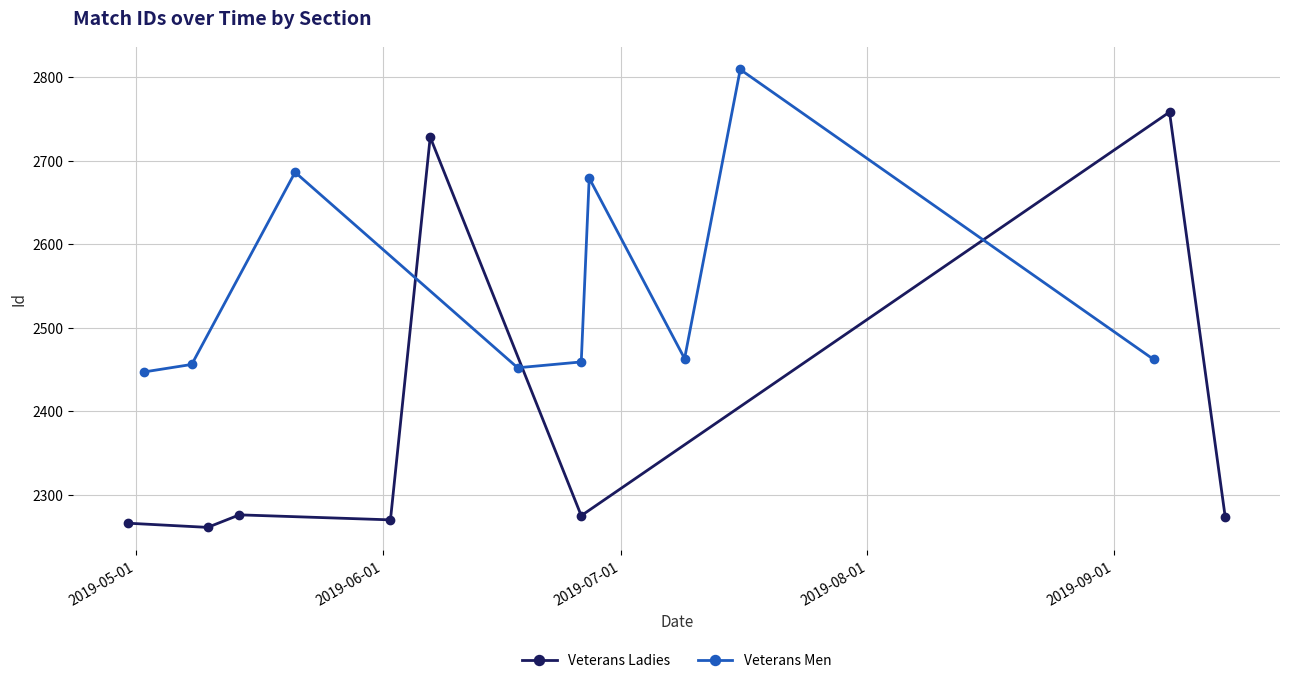

What is the value of the Veterans Men point at the 6th from the left?

2679